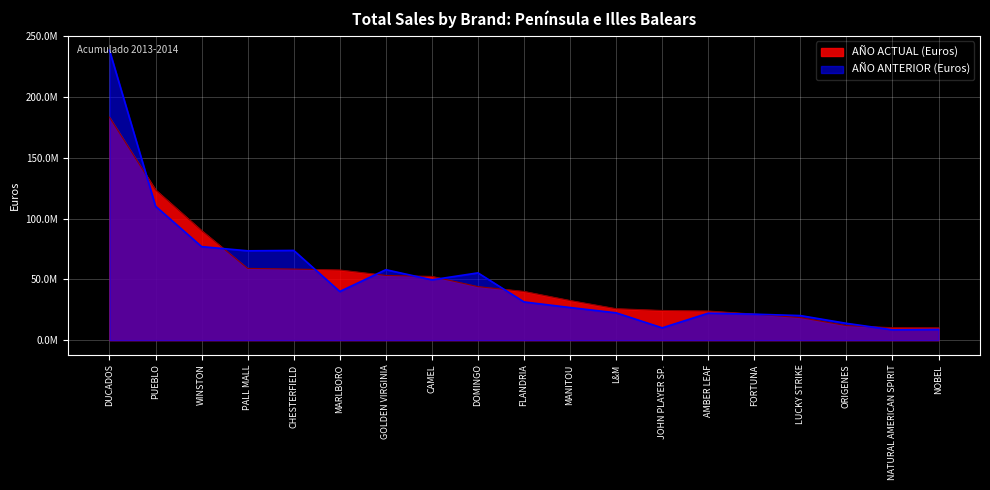

Reading left to right, extract all data points from this chart.

AÑO ACTUAL (Euros): DUCADOS=183311162	PUEBLO=123532941	WINSTON=90041752	PALL MALL=59006956	CHESTERFIELD=58432534	MARLBORO=57668400	GOLDEN VIRGINIA=53213851	CAMEL=52386302	DOMINGO=44009423	FLANDRIA=40031891	MANITOU=32570660	L&M=25853412	JOHN PLAYER SP.=24393849	AMBER LEAF=23939173	FORTUNA=21403722	LUCKY STRIKE=18540084	ORIGENES=11974288	NATURAL AMERICAN SPIRIT=10223581	NOBEL=10158942
AÑO ANTERIOR (Euros): DUCADOS=238259983	PUEBLO=110128759	WINSTON=76892458	PALL MALL=73445185	CHESTERFIELD=73777006	MARLBORO=39991434	GOLDEN VIRGINIA=57933246	CAMEL=49586999	DOMINGO=55306447	FLANDRIA=31425487	MANITOU=26820146	L&M=22458396	JOHN PLAYER SP.=10115962	AMBER LEAF=22191444	FORTUNA=21357287	LUCKY STRIKE=20207018	ORIGENES=13835707	NATURAL AMERICAN SPIRIT=8479485	NOBEL=8808934